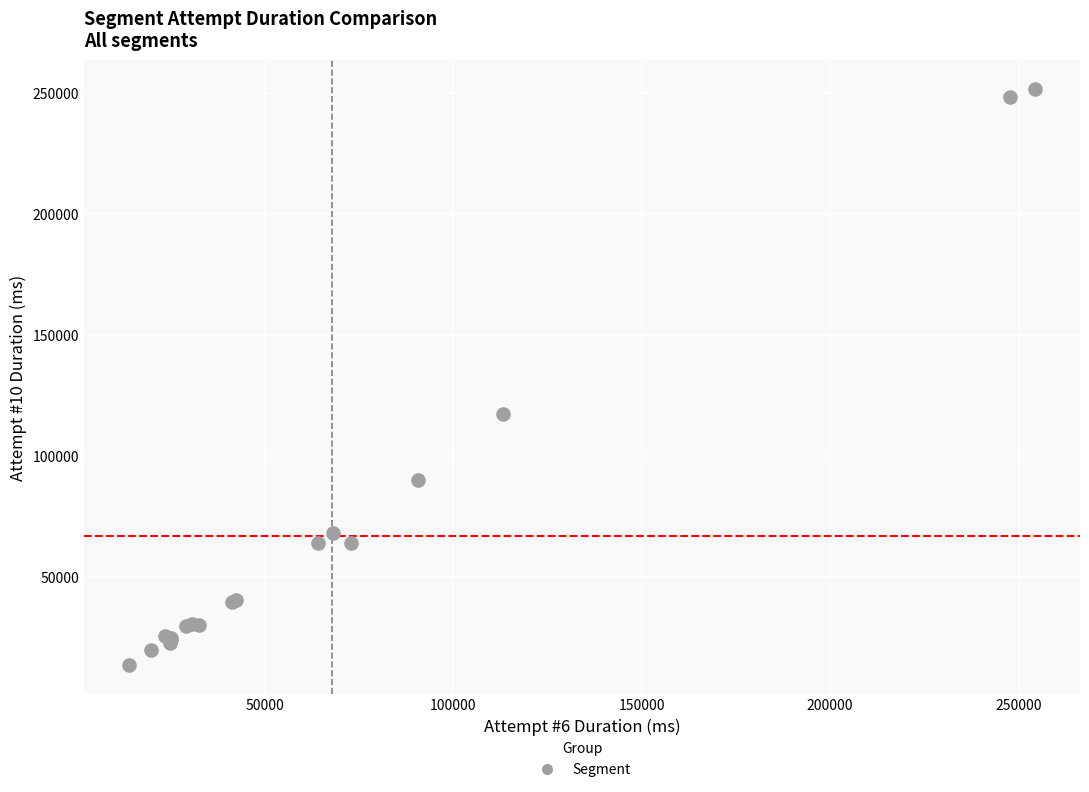

What Y value in the scatter plot is closest to 132647?

117254